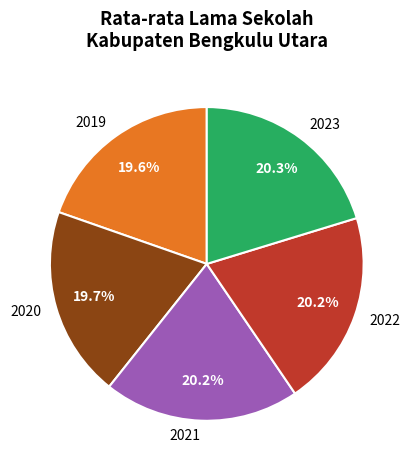

Count the number of slices in the pie.

5